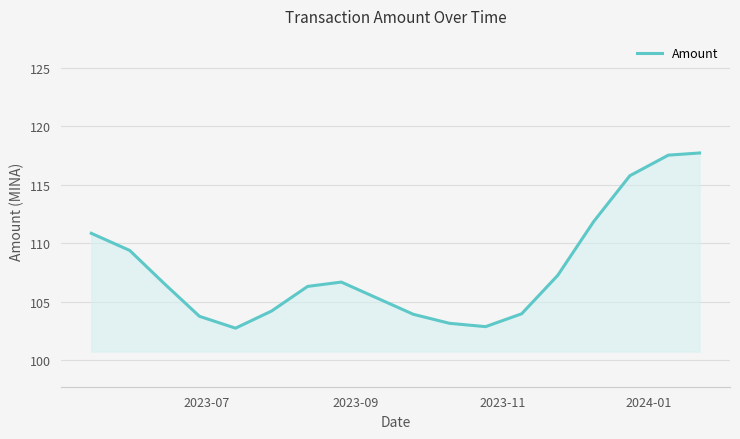

What is the minimum value shown in the chart?

102.8